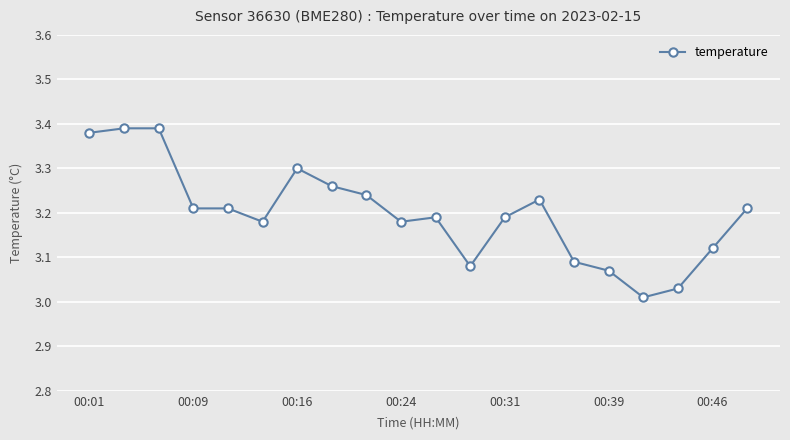

True or false: there are more than 0 points higher than both neighbors.

True